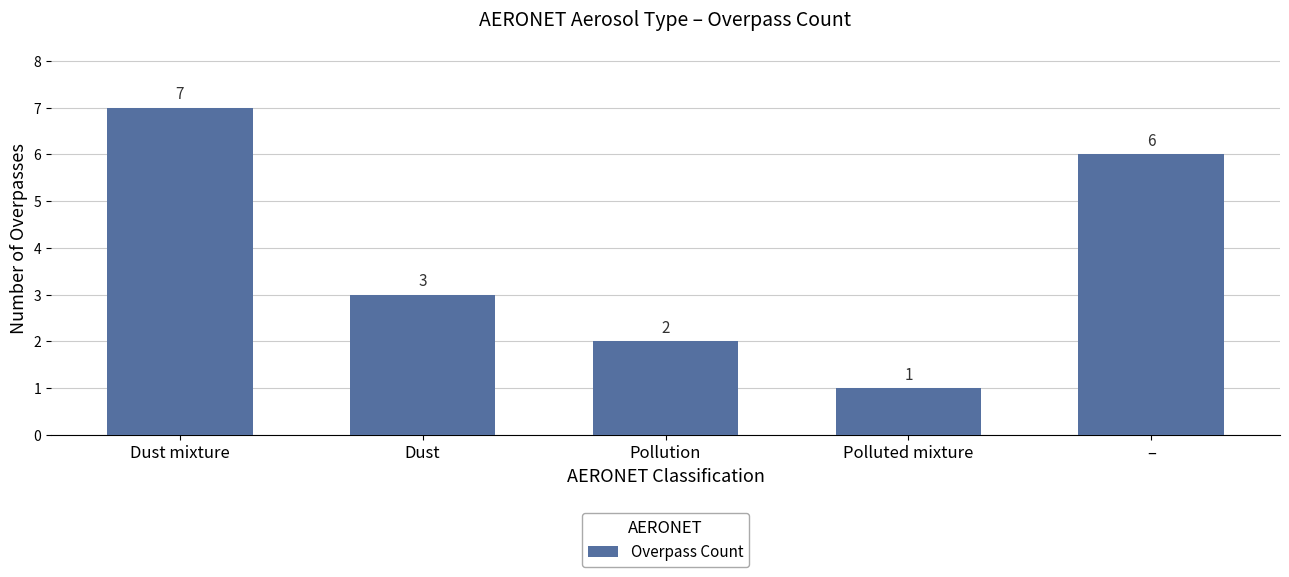

What is the value of the 1st bar from the left?

7